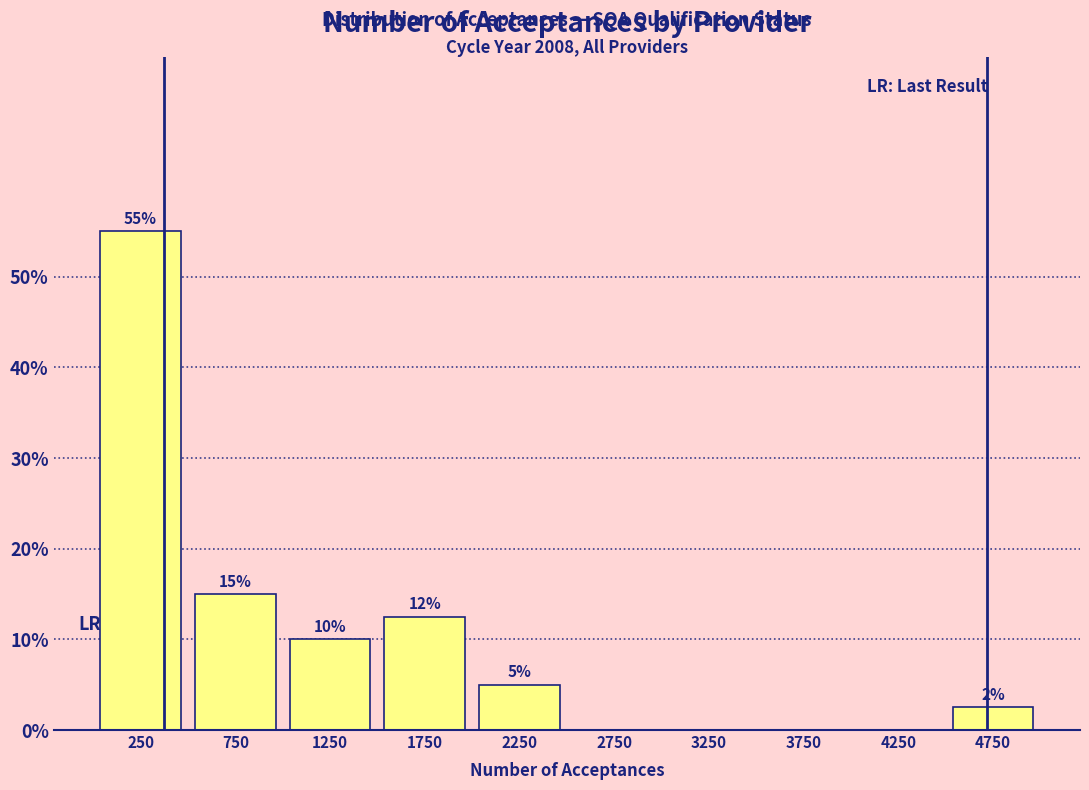

Over which range of the x-axis is the bar tallest?

0 to 500